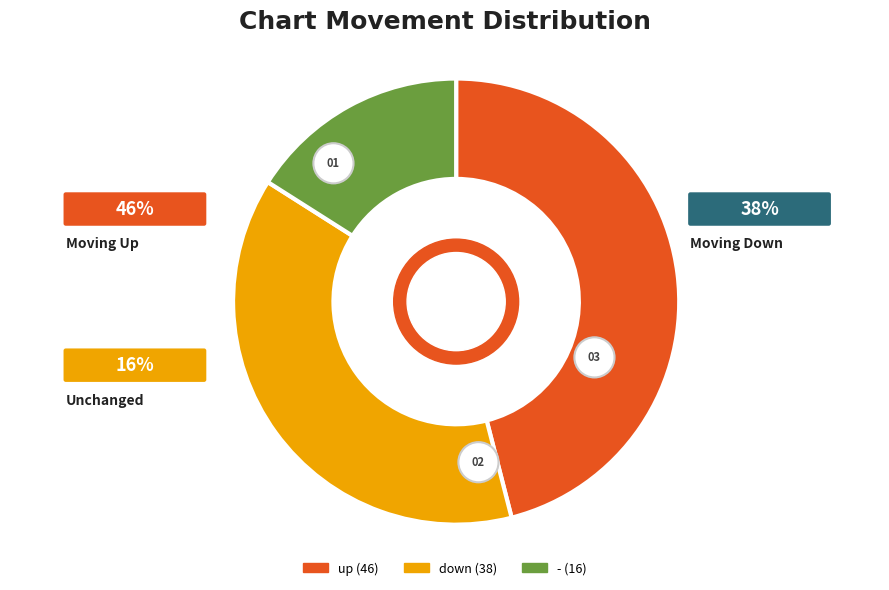

What is the smallest slice in the pie chart?

-